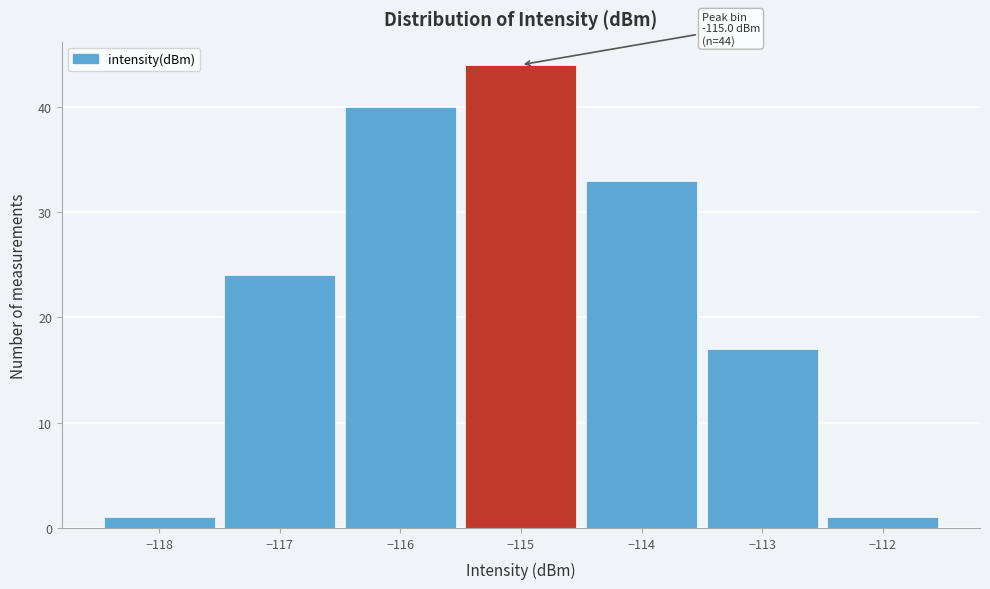

Which range on the x-axis has the tallest bar?

-115.5 to -114.5